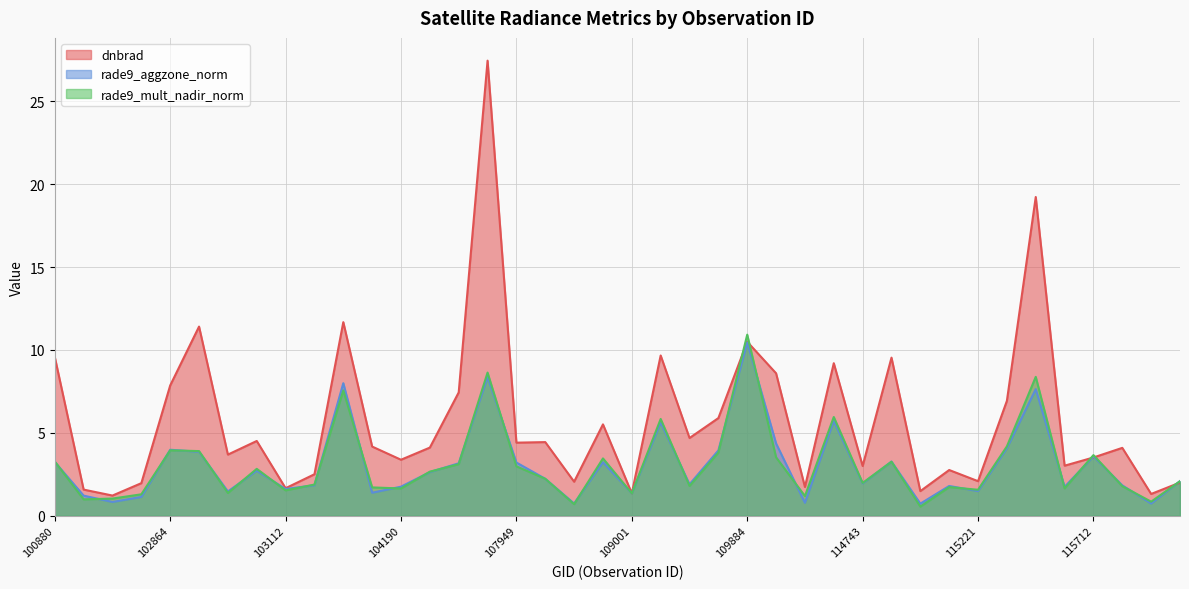

What is the total value across all series at 103349?

6.2